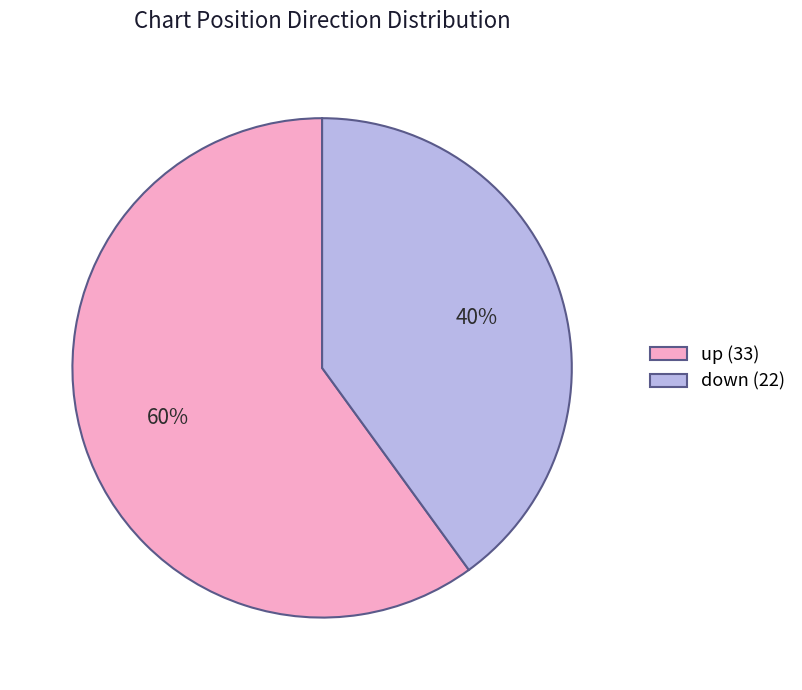

Which slice is the largest?

up